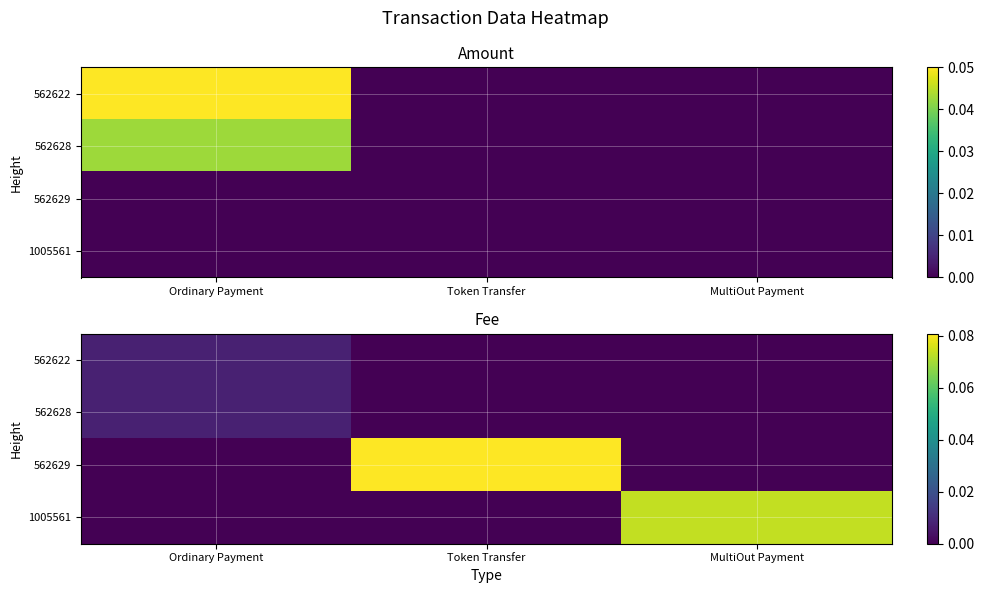

What is the difference between the 562629 values at Ordinary Payment and Token Transfer?

0.1